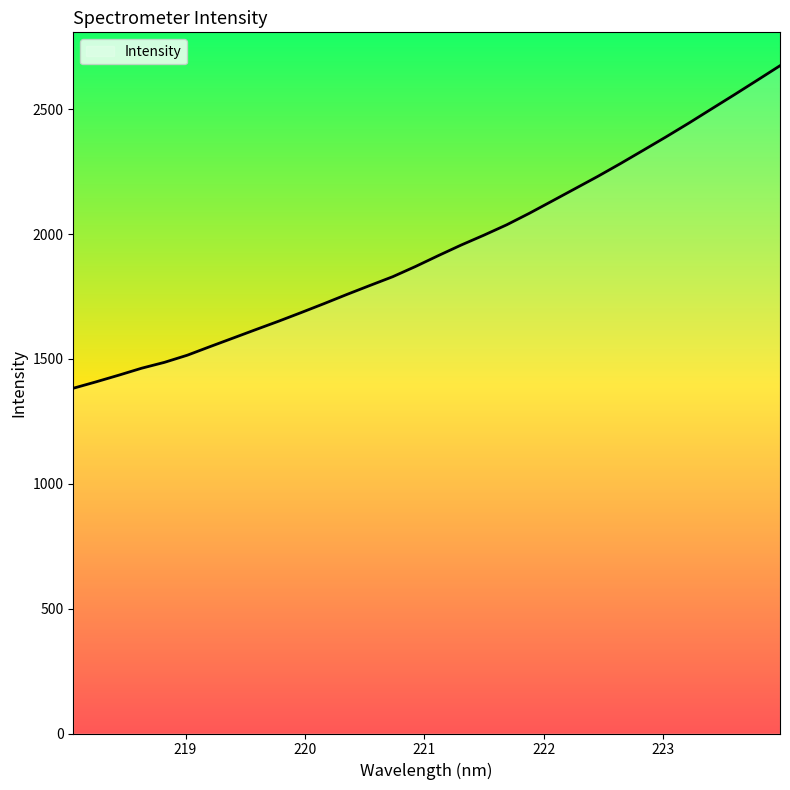

What is the maximum value shown in the chart?

2674.6